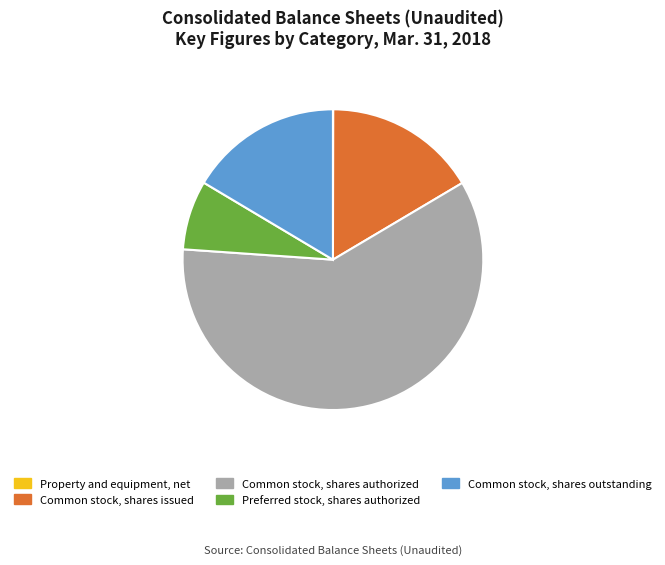

Is it true that Common stock, shares issued is 3% of the pie?

False